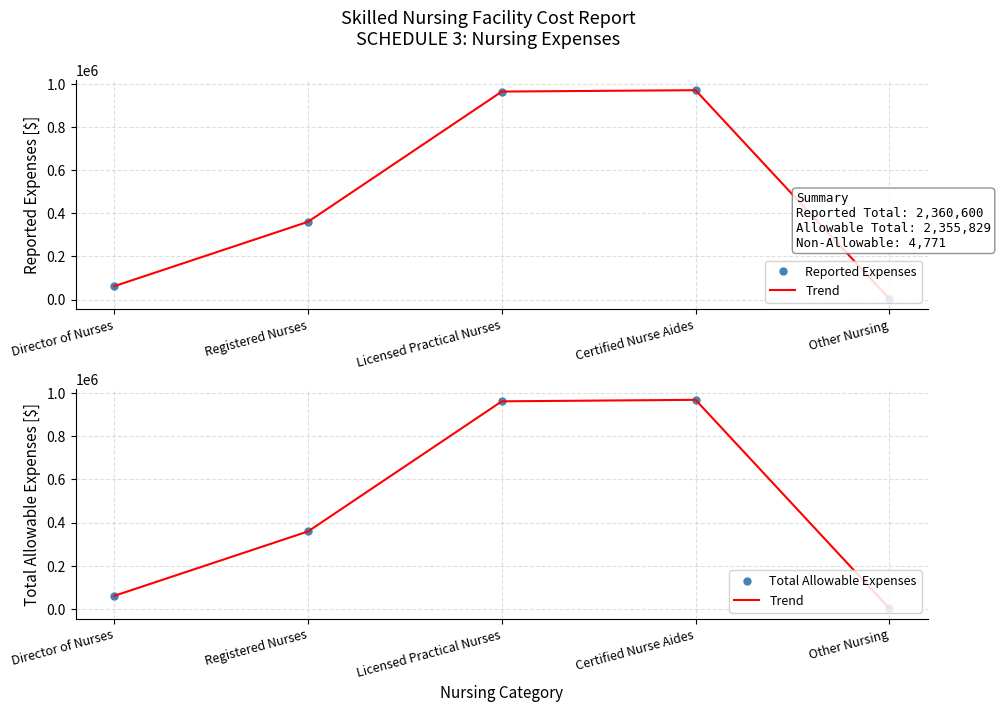

Reading left to right, extract all data points from this chart.

Reported Expenses: Director of Nurses=62065	Registered Nurses=360484	Licensed Practical Nurses=963844	Certified Nurse Aides=970228	Other Nursing=3979
Trend: Director of Nurses=61849	Registered Nurses=359787	Licensed Practical Nurses=961640	Certified Nurse Aides=968574	Other Nursing=3979
Total Allowable Expenses: Director of Nurses=61849	Registered Nurses=359787	Licensed Practical Nurses=961640	Certified Nurse Aides=968574	Other Nursing=3979